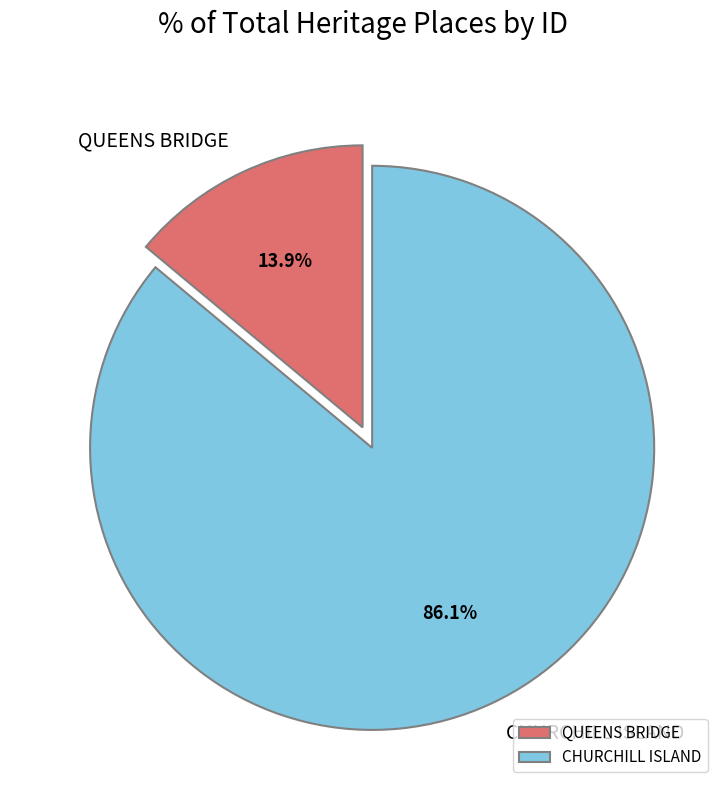

True or false: CHURCHILL ISLAND accounts for 94% of the total.

False